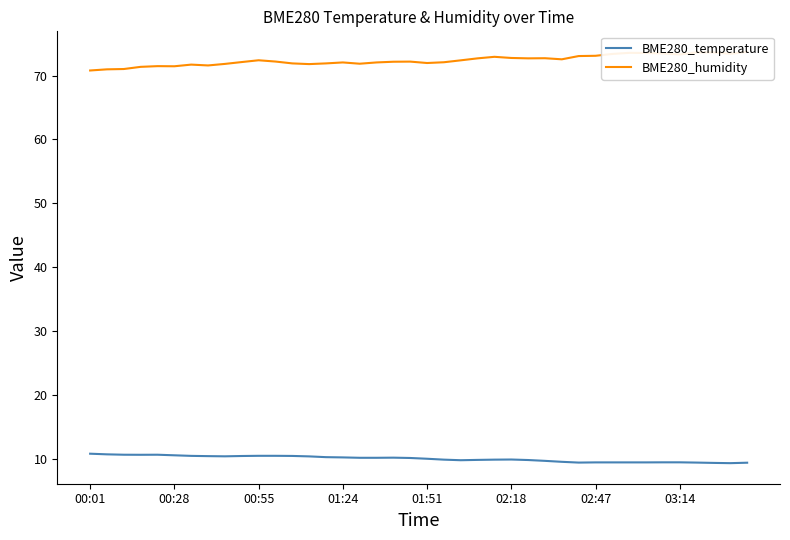

Rank the series by their average value, from highest to lowest.

BME280_humidity, BME280_temperature